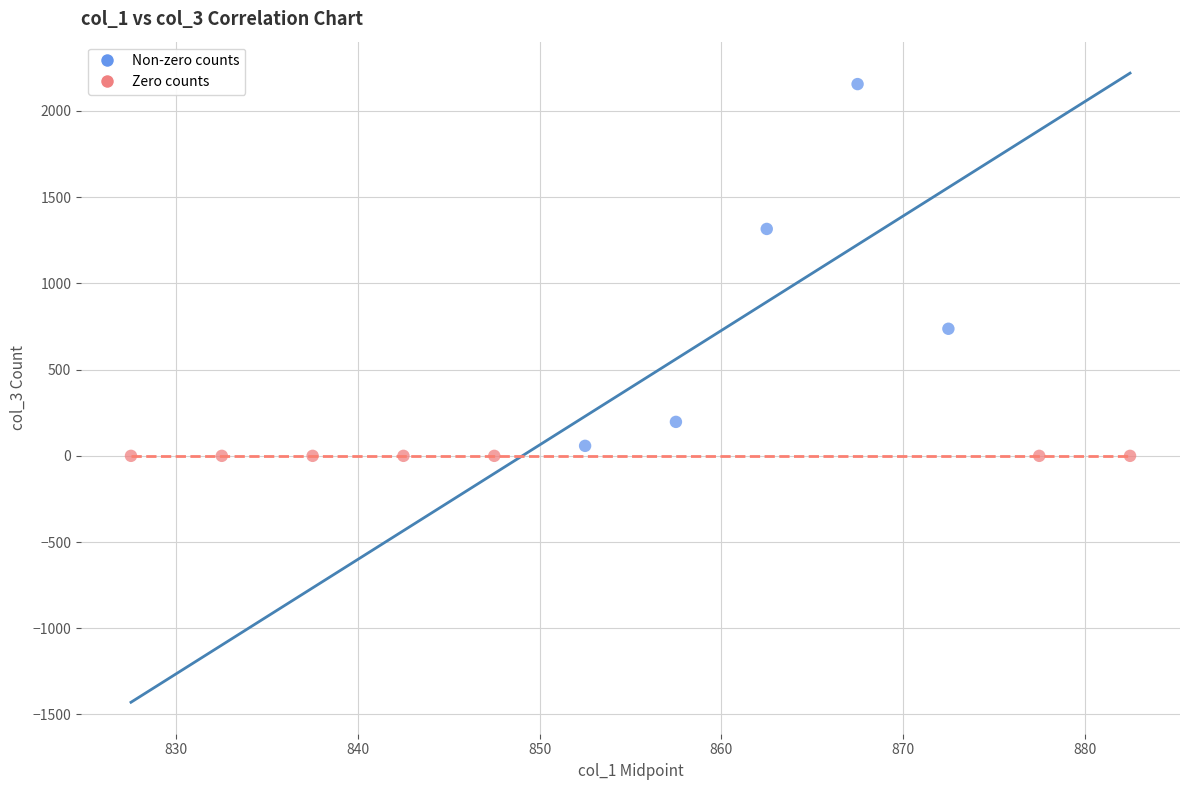

Which series contains the highest Y value?

Non-zero counts